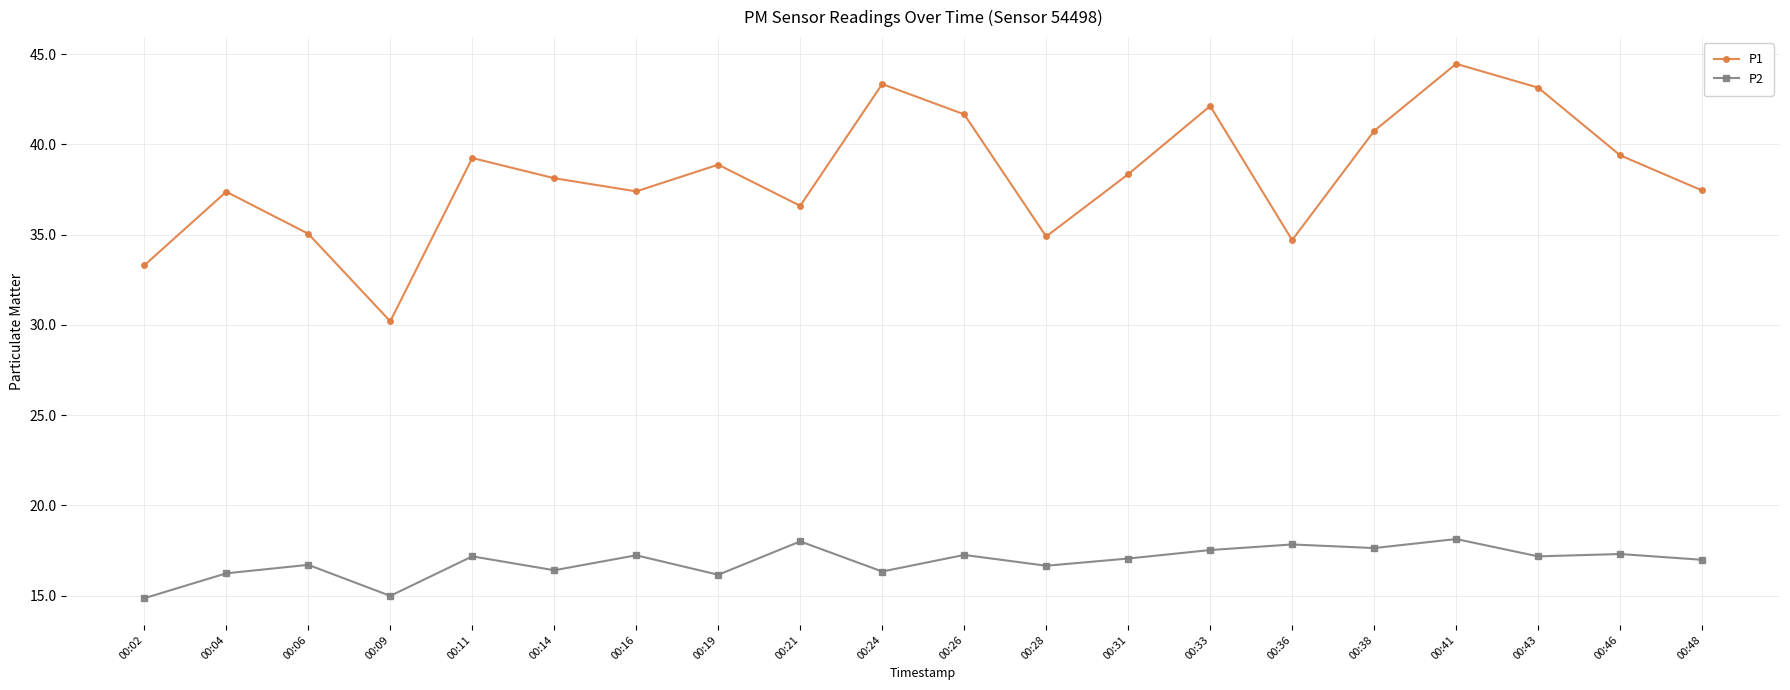

True or false: P2 and P1 intersect in this chart.

False